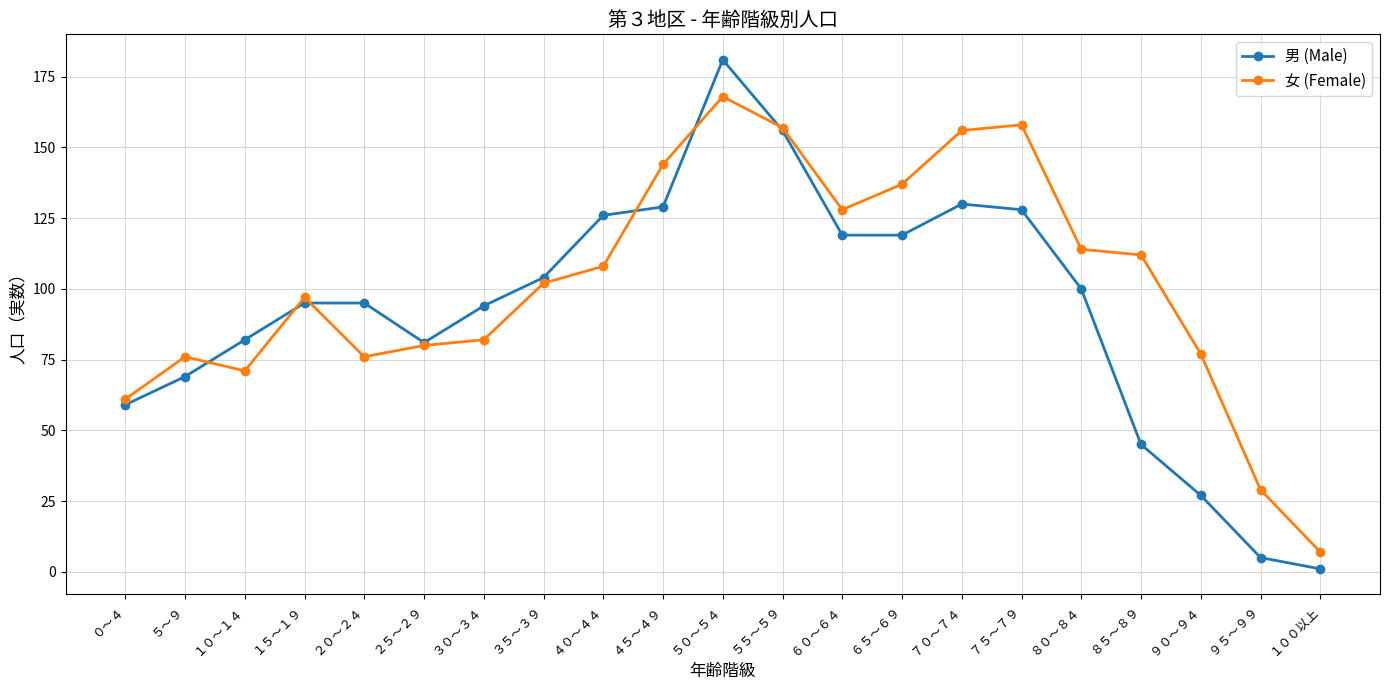

What is the label of the 4th point from the right?

８５～８９